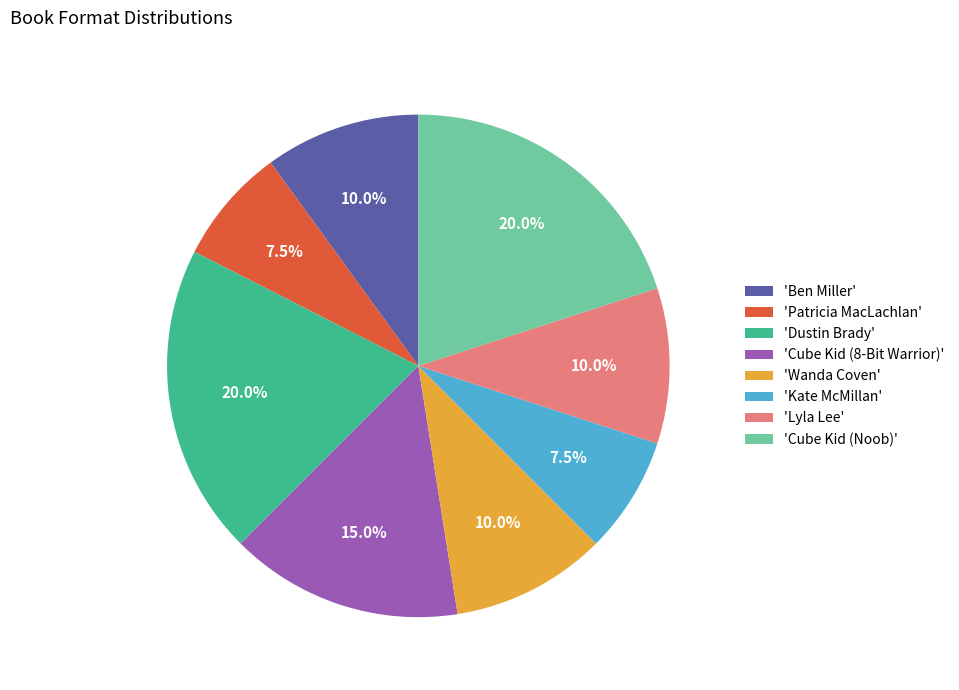

Do 'Cube Kid (8-Bit Warrior)' and 'Wanda Coven' together represent more than half of the pie?

No